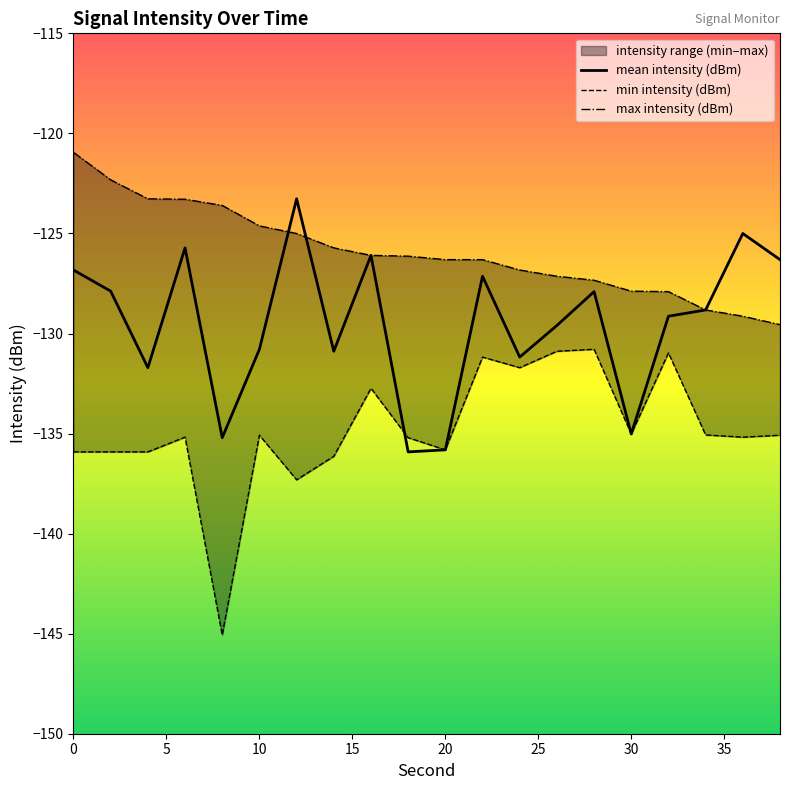

Is it true that max intensity (dBm) equals -72.1 at 20?

False